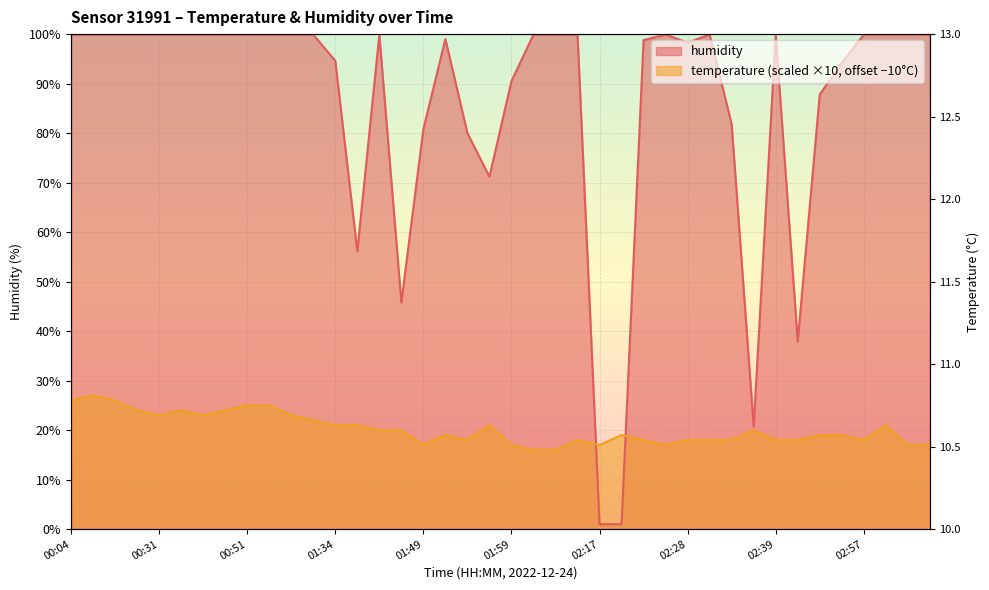

What is the label of the 7th point from the right?

02:41